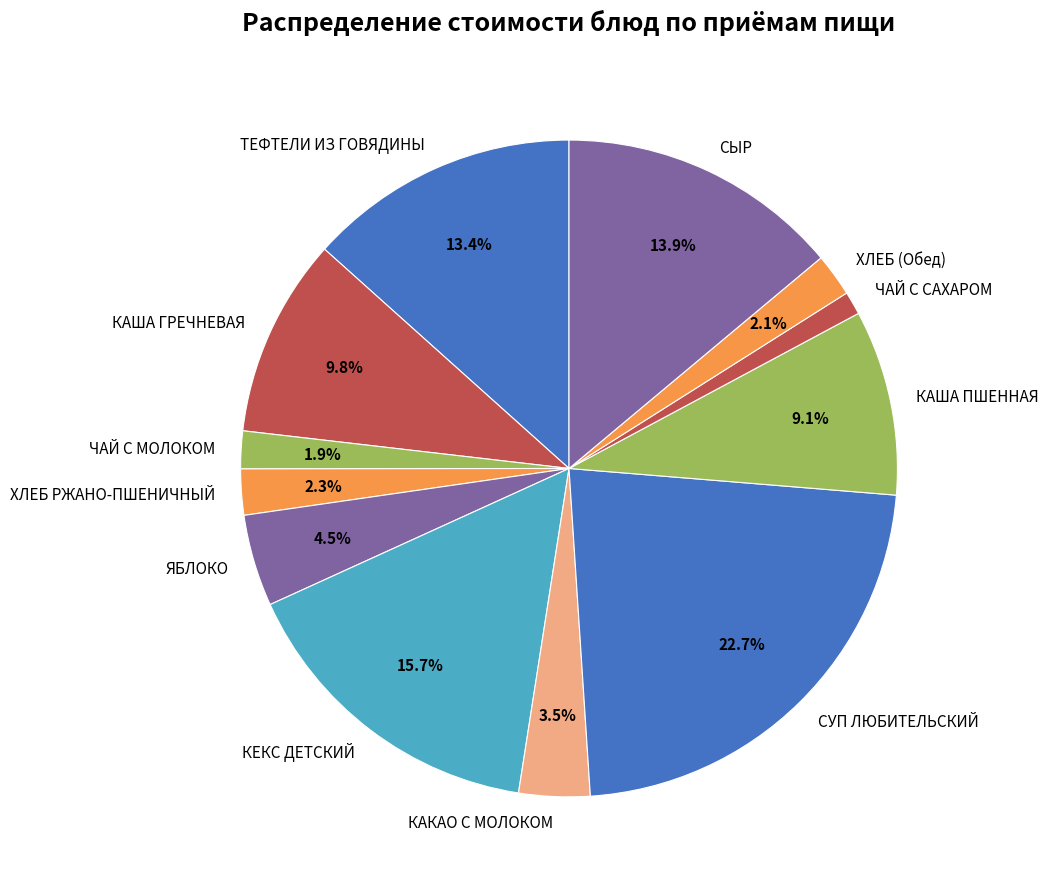

Between СУП ЛЮБИТЕЛЬСКИЙ and КАКАО С МОЛОКОМ, which is larger?

СУП ЛЮБИТЕЛЬСКИЙ